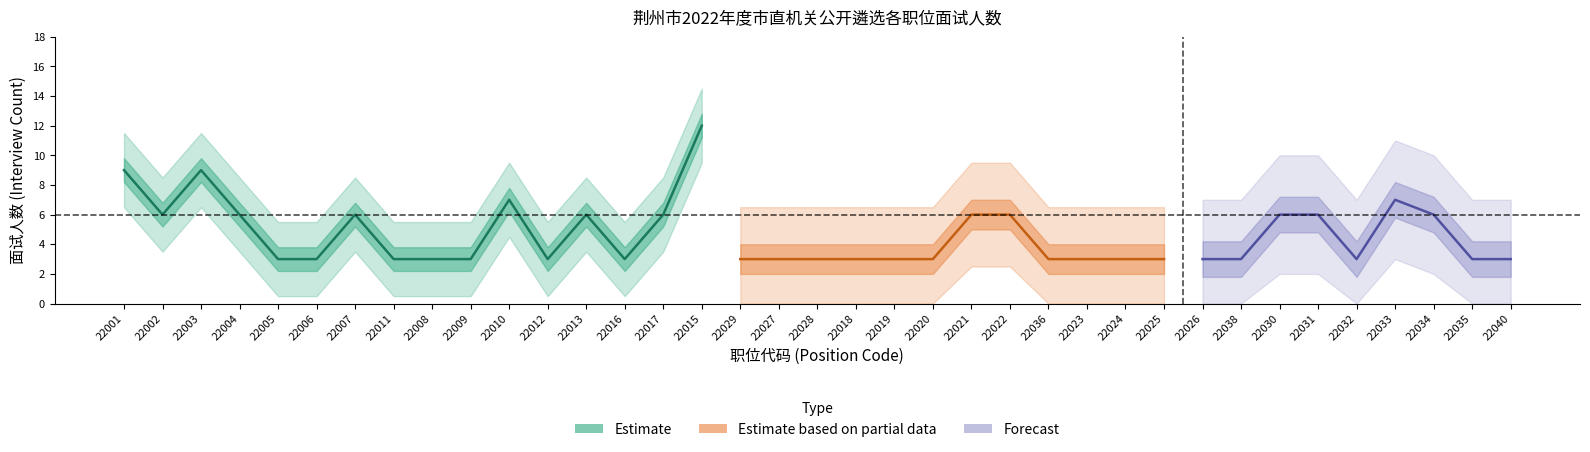

What is the label of the 9th point from the right?

22026